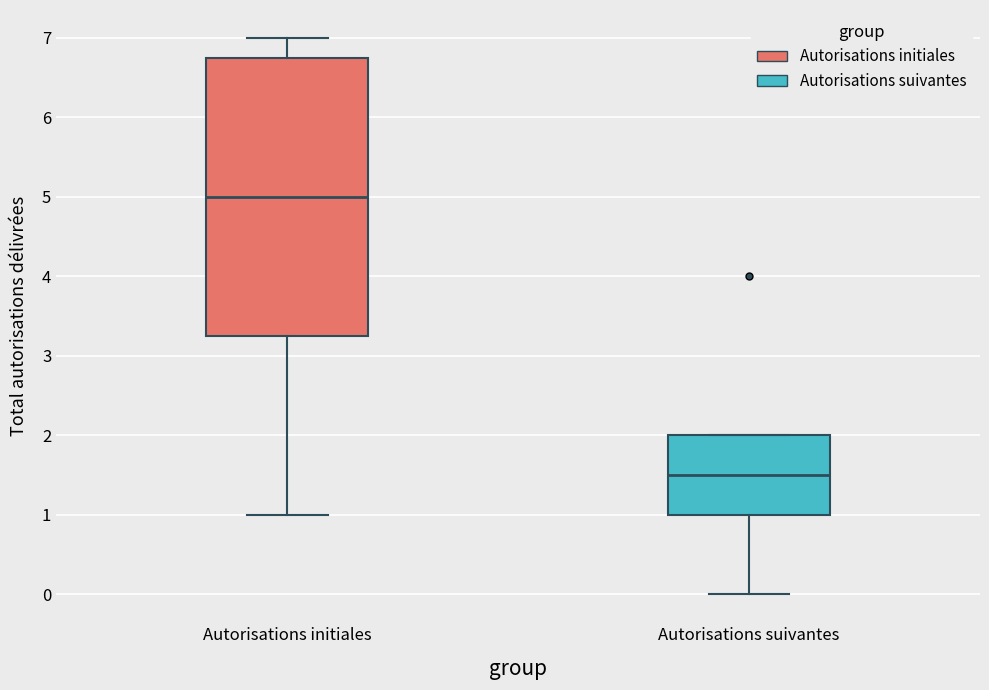

Which box is the tallest, from its lower edge to its upper edge?

Autorisations initiales